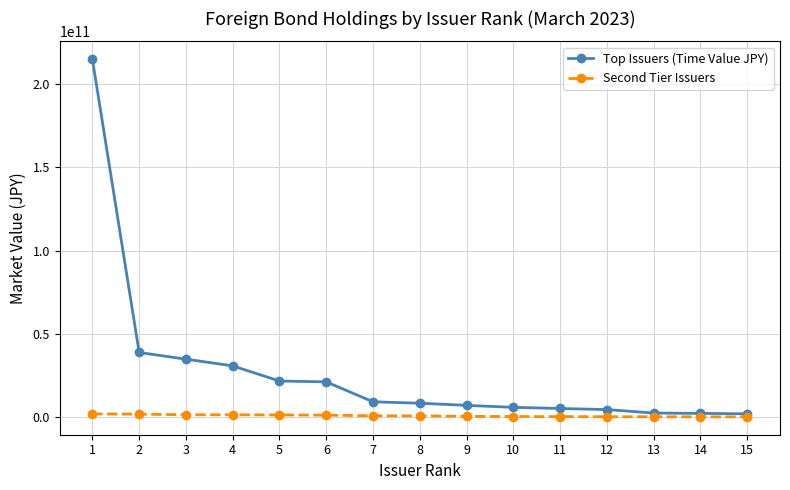

Is the value of Second Tier Issuers at 10 greater than the value of Top Issuers (Time Value JPY) at 8?

No